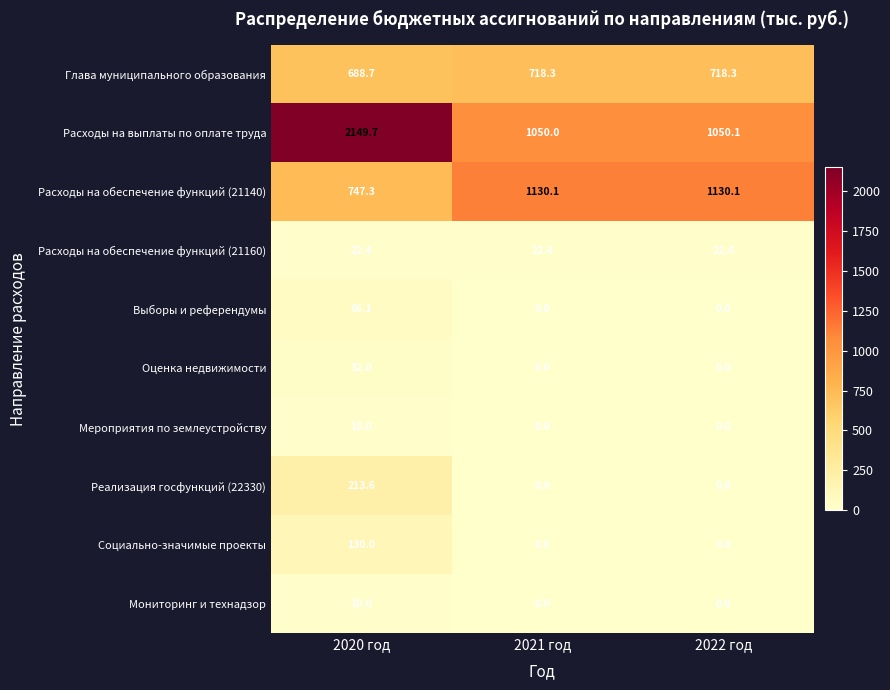

Rank the series by their maximum value, from highest to lowest.

Расходы на выплаты по оплате труда, Расходы на обеспечение функций (21140), Глава муниципального образования, Реализация госфункций (22330), Социально-значимые проекты, Выборы и референдумы, Оценка недвижимости, Расходы на обеспечение функций (21160), Мероприятия по землеустройству, Мониторинг и технадзор